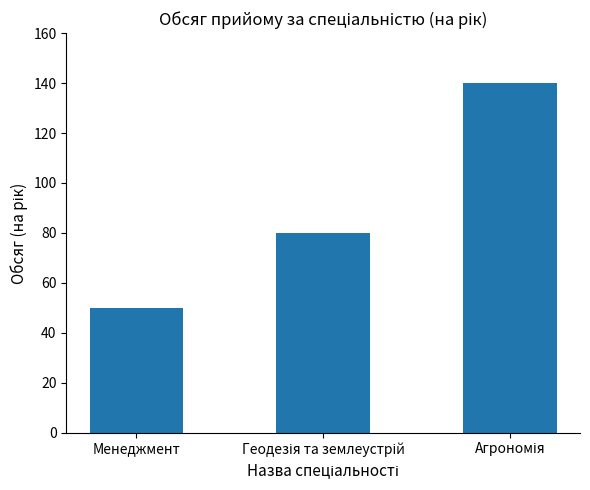

What is the average value?

90